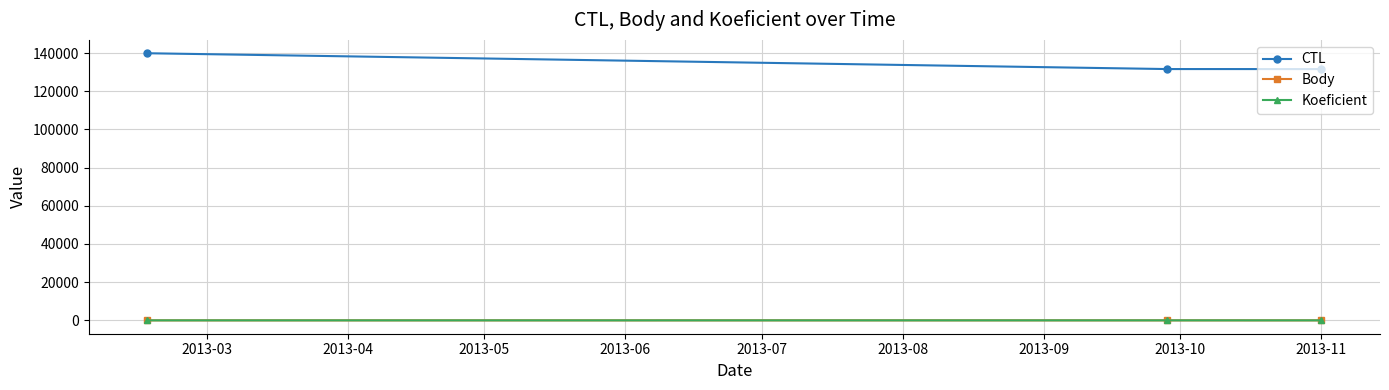

What is the value of the Koeficient point at the 2nd from the left?

5.0